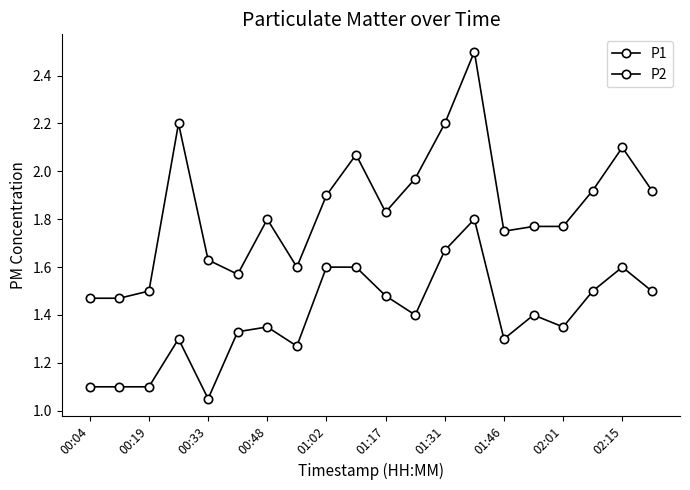

True or false: P1 and P2 cross at least once.

False